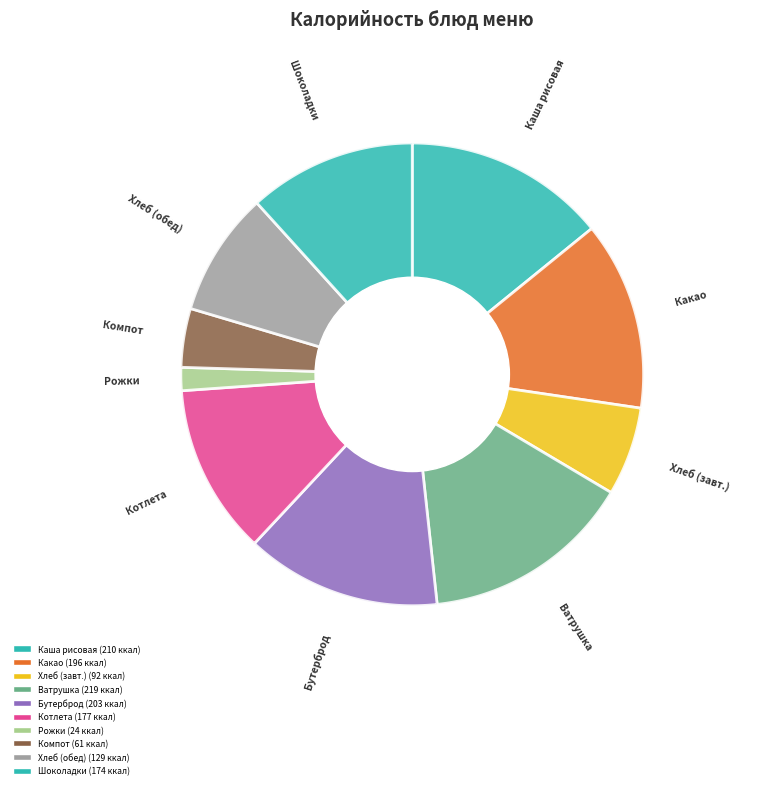

Is it true that Хлеб пшеничный (обед) is 15% of the pie?

False